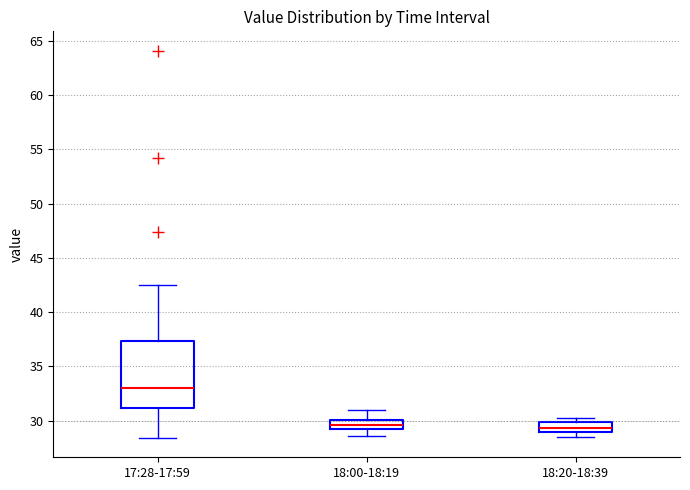

Where is the upper edge of the box for 18:00-18:19 on the y-axis? The values are not printed on the chart, so give them approximately, as read against the axis.

30.0